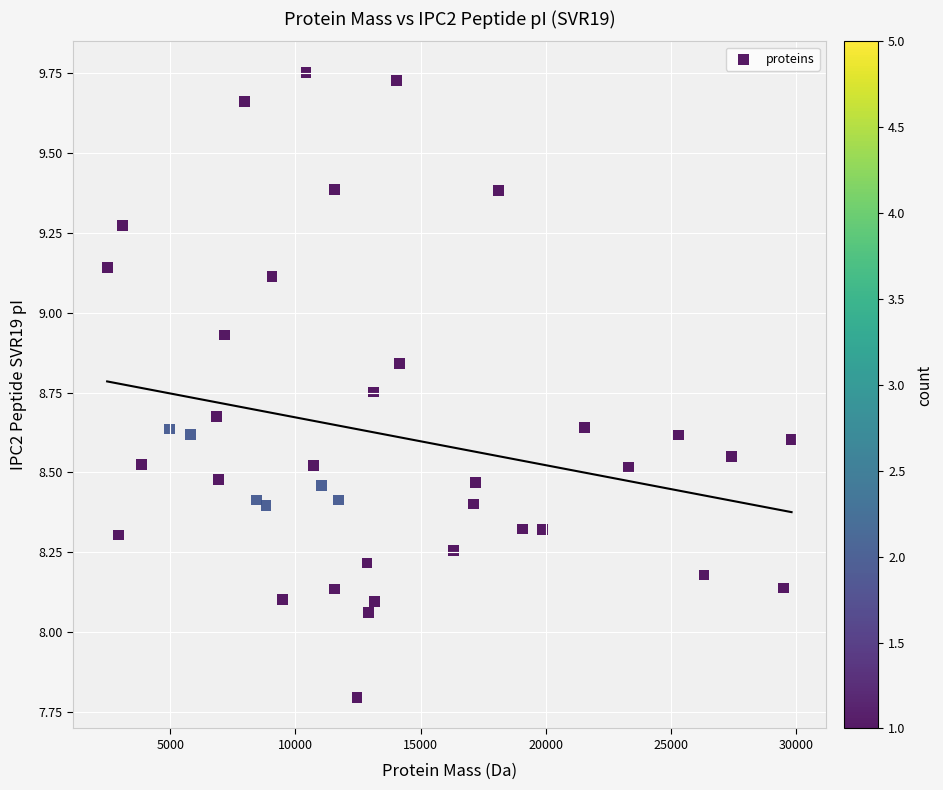

What is the range of Y values (max minus min)?

2.0